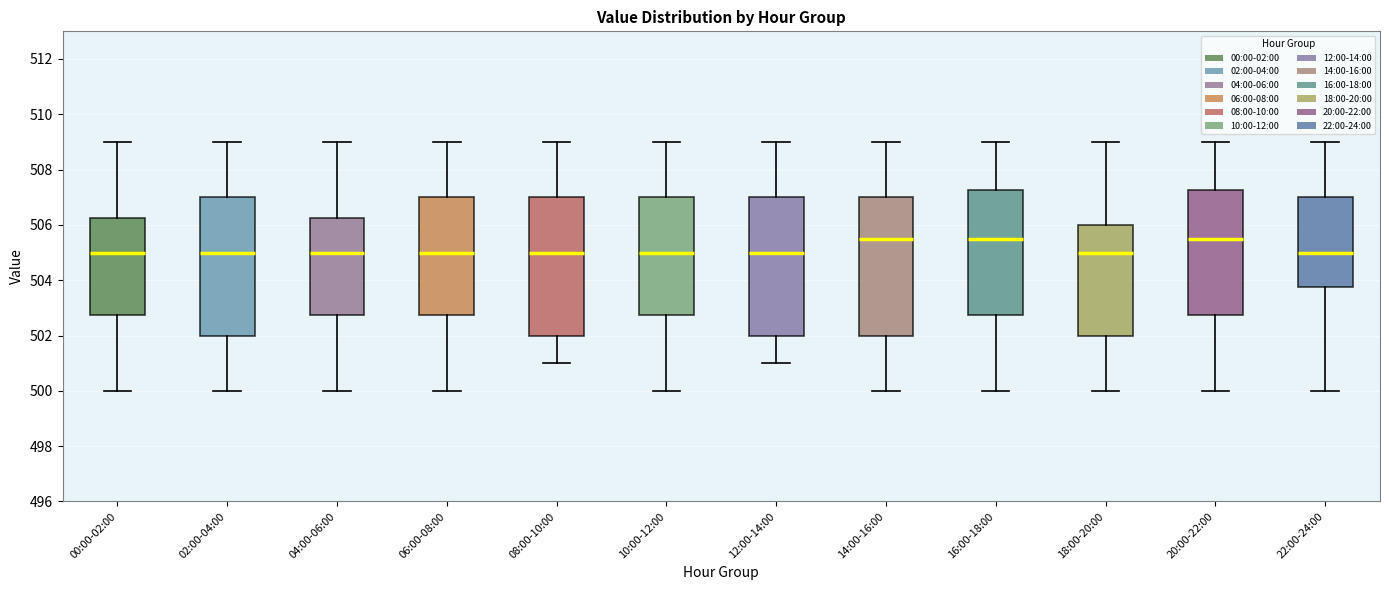

Where does the upper whisker of the box for 08:00-10:00 end on the y-axis? The values are not printed on the chart, so give them approximately, as read against the axis.

509.0